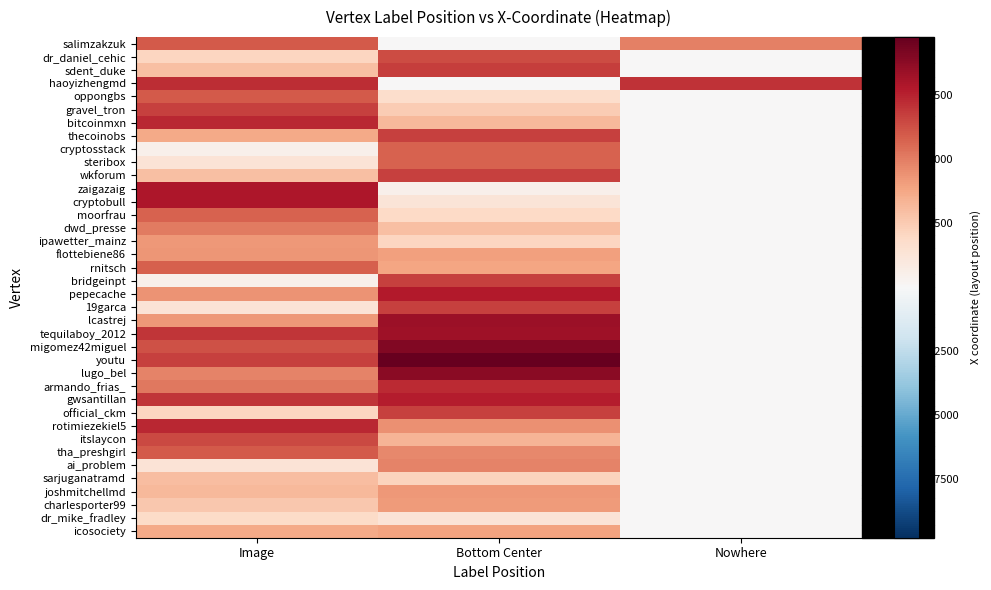

Reading right to left, transcribe all the data shown in this chart.

salimzakzuk: Nowhere=4900.8	Bottom Center=0.0	Image=5990.1
dr_daniel_cehic: Nowhere=0.0	Bottom Center=6401.7	Image=2089.5
sdent_duke: Nowhere=0.0	Bottom Center=6755.7	Image=2933.7
haoyizhengmd: Nowhere=7104.6	Bottom Center=0.0	Image=7218.3
oppongbs: Nowhere=0.0	Bottom Center=1743.2	Image=5990.1
gravel_tron: Nowhere=0.0	Bottom Center=2445.6	Image=6686.0
bitcoinmxn: Nowhere=0.0	Bottom Center=3157.6	Image=7380.5
thecoinobs: Nowhere=0.0	Bottom Center=6668.7	Image=3703.0
cryptosstack: Nowhere=0.0	Bottom Center=5764.2	Image=514.4
steribox: Nowhere=0.0	Bottom Center=5764.2	Image=1311.6
wkforum: Nowhere=0.0	Bottom Center=6668.7	Image=2905.9
zaigazaig: Nowhere=0.0	Bottom Center=518.0	Image=7936.6
cryptobull: Nowhere=0.0	Bottom Center=1225.2	Image=7936.6
moorfrau: Nowhere=0.0	Bottom Center=1940.6	Image=5737.9
dwd_presse: Nowhere=0.0	Bottom Center=2968.5	Image=5045.8
ipawetter_mainz: Nowhere=0.0	Bottom Center=2109.7	Image=4217.4
flottebiene86: Nowhere=0.0	Bottom Center=3996.3	Image=4353.8
rnitsch: Nowhere=0.0	Bottom Center=3827.2	Image=5874.3
bridgeinpt: Nowhere=0.0	Bottom Center=6668.7	Image=514.4
pepecache: Nowhere=0.0	Bottom Center=7722.9	Image=4371.8
19garca: Nowhere=0.0	Bottom Center=6668.7	Image=1311.6
lcastrej: Nowhere=0.0	Bottom Center=8380.2	Image=4217.4
tequilaboy_2012: Nowhere=0.0	Bottom Center=8319.0	Image=6986.6
migomez42miguel: Nowhere=0.0	Bottom Center=9023.4	Image=6191.1
youtu: Nowhere=0.0	Bottom Center=9781.1	Image=6665.8
lugo_bel: Nowhere=0.0	Bottom Center=8845.5	Image=4875.0
armando_frias_: Nowhere=0.0	Bottom Center=7278.8	Image=5136.7
gwsantillan: Nowhere=0.0	Bottom Center=7685.7	Image=6965.3
official_ckm: Nowhere=0.0	Bottom Center=6668.7	Image=2108.7
rotimiezekiel5: Nowhere=0.0	Bottom Center=4493.8	Image=7380.5
itslaycon: Nowhere=0.0	Bottom Center=3322.0	Image=6489.7
tha_preshgirl: Nowhere=0.0	Bottom Center=4736.4	Image=5990.1
ai_problem: Nowhere=0.0	Bottom Center=4859.7	Image=1311.6
sarjuganatramd: Nowhere=0.0	Bottom Center=2181.2	Image=2984.0
joshmitchellmd: Nowhere=0.0	Bottom Center=4243.0	Image=3172.0
charlesporter99: Nowhere=0.0	Bottom Center=4138.7	Image=2599.0
dr_mike_fradley: Nowhere=0.0	Bottom Center=1350.0	Image=1860.9
icosociety: Nowhere=0.0	Bottom Center=3899.5	Image=3673.6